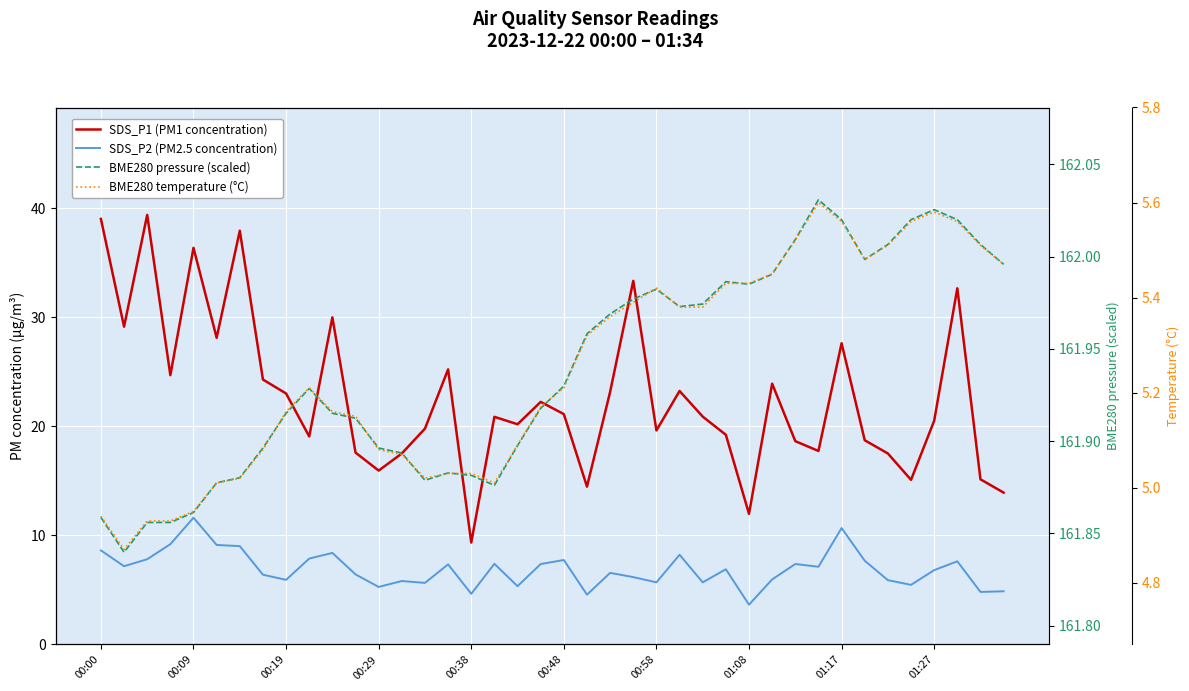

How many values in the SDS_P2 (PM2.5) series exceed 6?

25